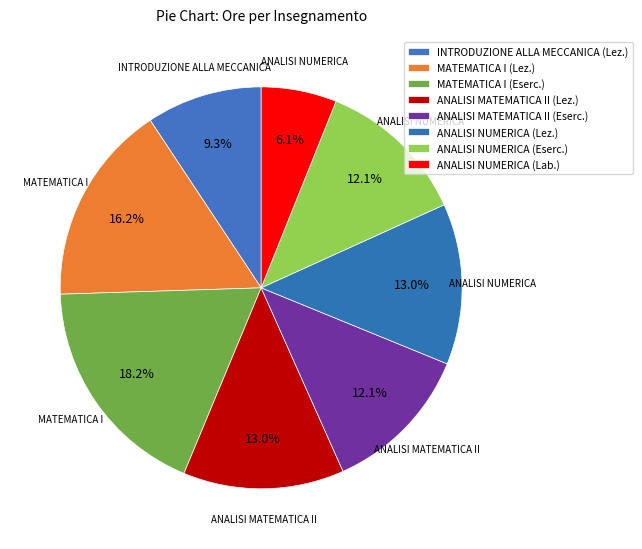

To the nearest percent, what is the combined percentage of ANALISI NUMERICA (Lab.) and MATEMATICA I (Eserc.)?

24%